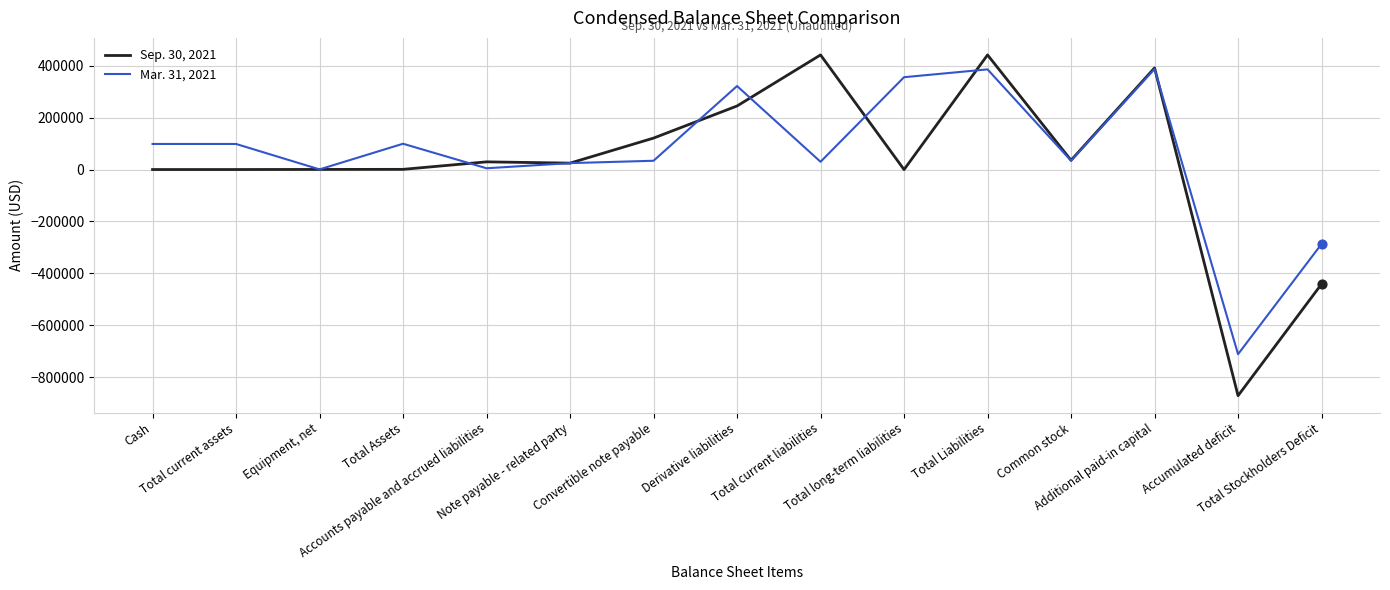

What is the total value across all series at Total long-term liabilities?

356401